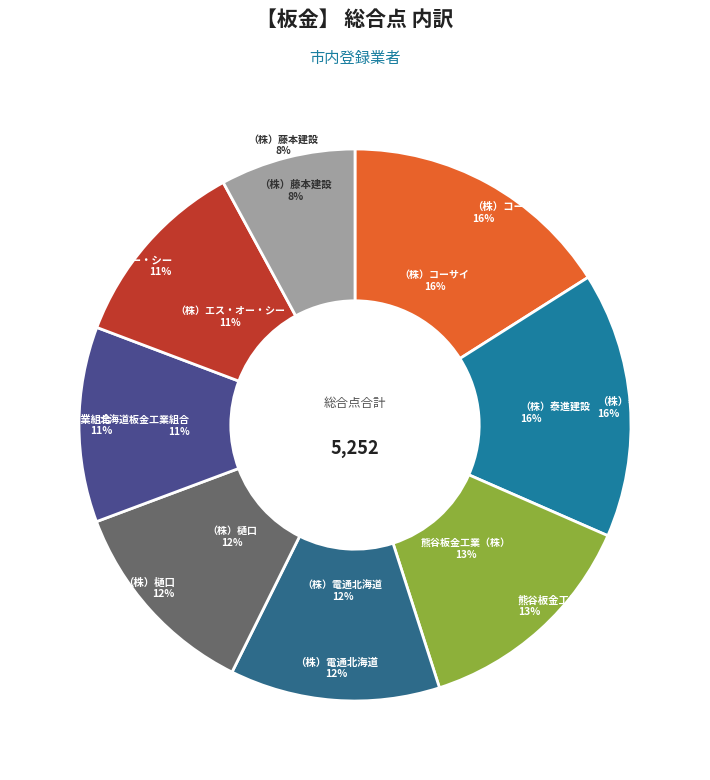

The （株）樋口 slice represents 21% of the pie. True or false?

False